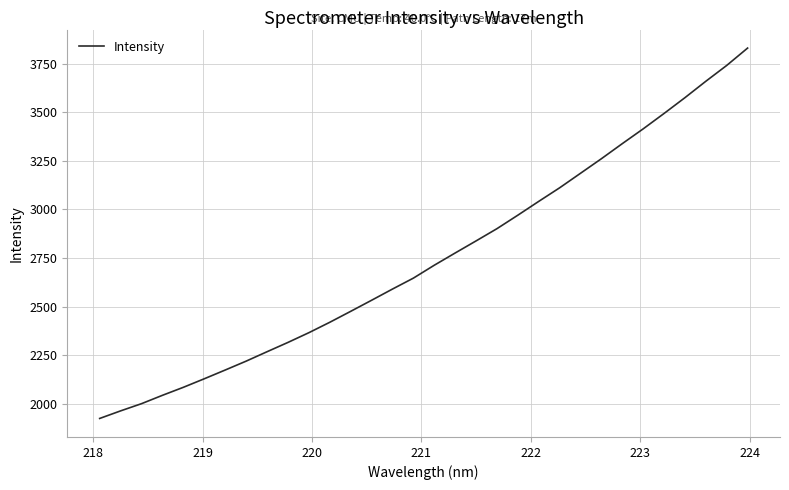

What is the greatest value displayed?

3831.1